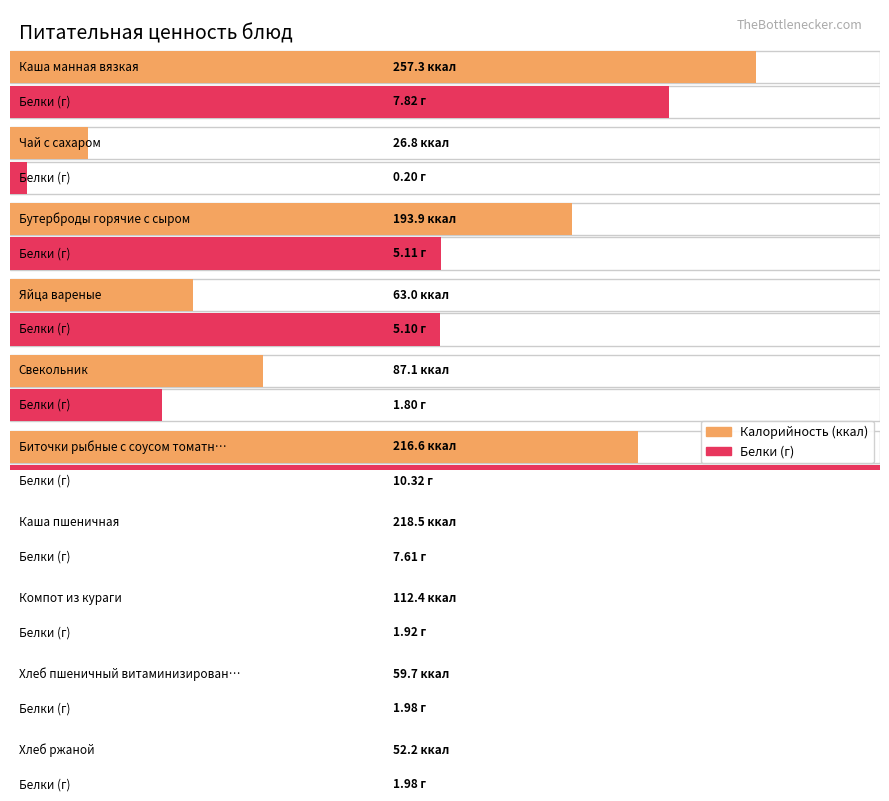

Reading left to right, extract all data points from this chart.

Калорийность: Каша манная вязкая=257.3	Чай с сахаром=26.8	Бутерброды горячие с сыром=193.9	Яйца вареные=63.0	Свекольник=87.1	Биточки рыбные с соусом томатным=216.6	Каша пшеничная=218.5	Компот из кураги=112.4	Хлеб пшеничный витаминизированный=59.7	Хлеб ржаной=52.2
Белки: Каша манная вязкая=7.8	Чай с сахаром=0.2	Бутерброды горячие с сыром=5.1	Яйца вареные=5.1	Свекольник=1.8	Биточки рыбные с соусом томатным=10.3	Каша пшеничная=7.6	Компот из кураги=1.9	Хлеб пшеничный витаминизированный=2.0	Хлеб ржаной=2.0